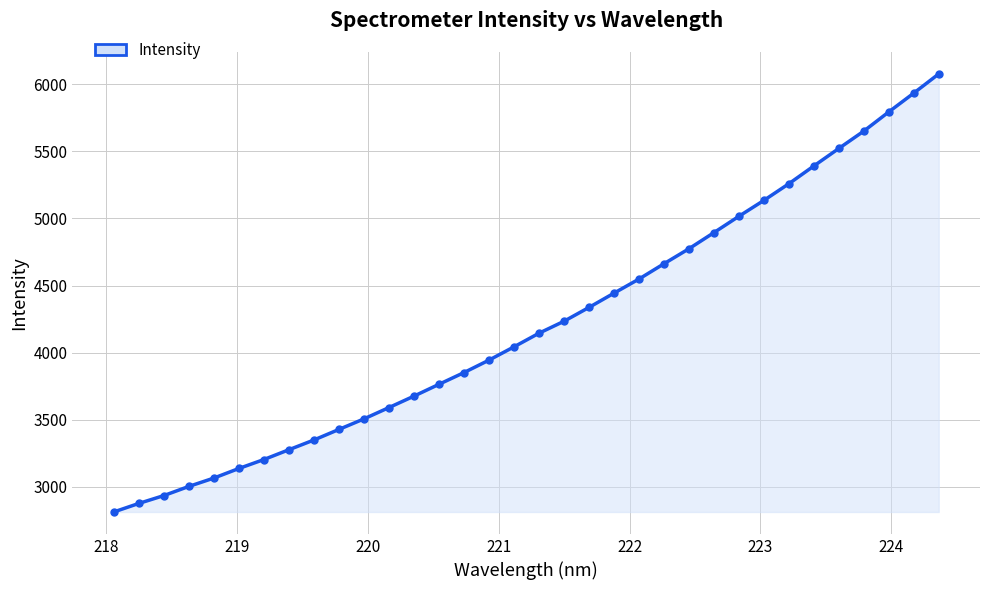

What is the sum of all values?

143267.9